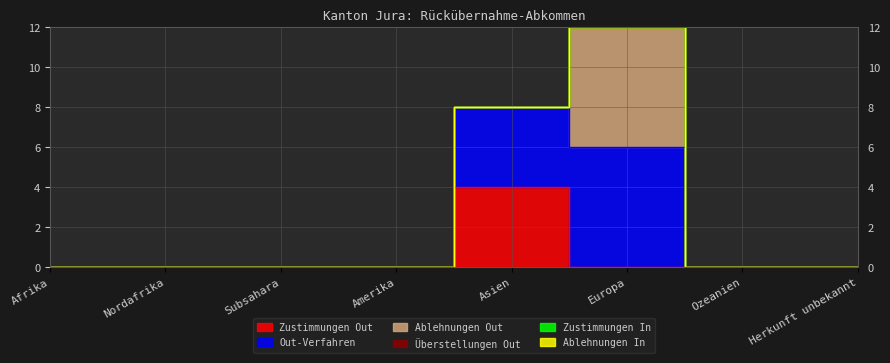

How many series are shown in this chart?

6